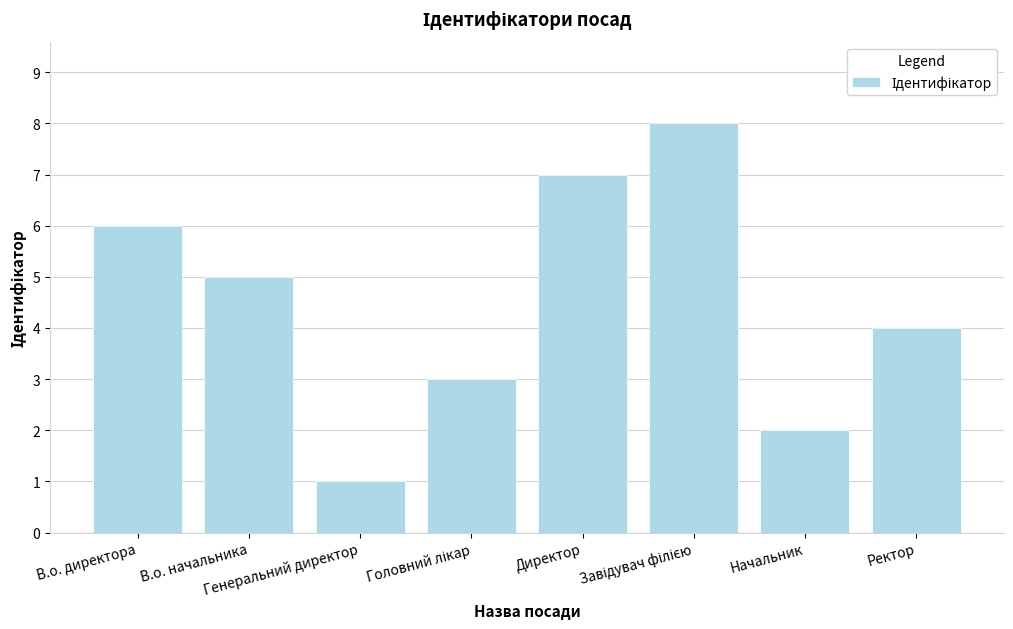

Is it true that the value at Генеральний директор is 1?

True